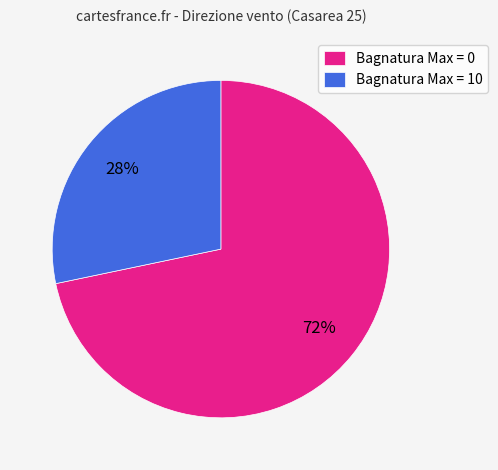

Is it true that Bagnatura Max = 10 is 40% of the pie?

False